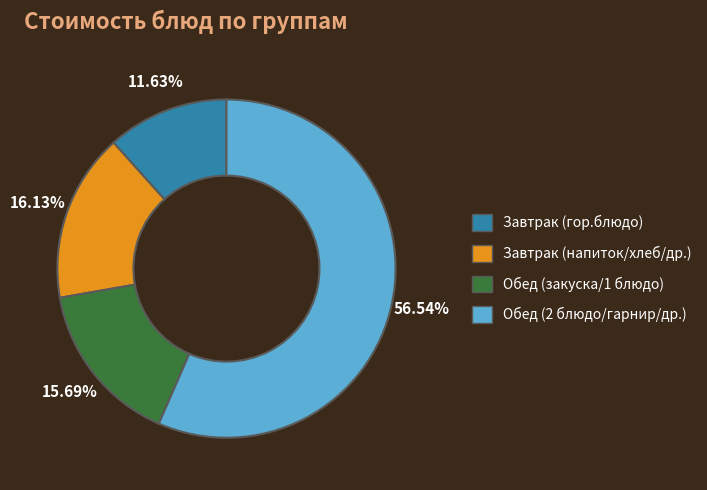

Is there any slice that represents more than half of the pie?

Yes